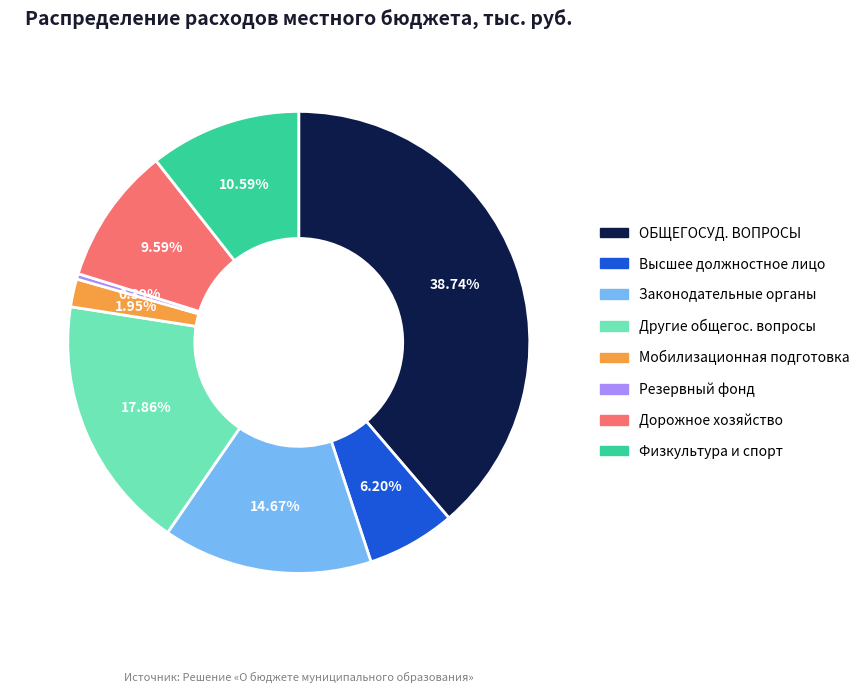

Is there a majority slice in this chart?

No